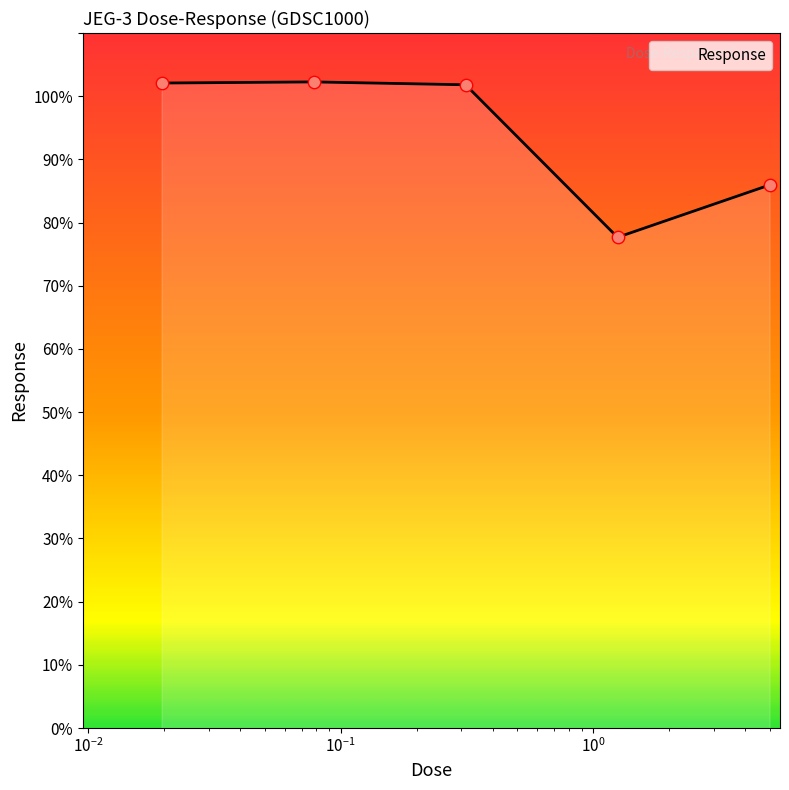

What is the change in value from 0.3125 to 5.0?

-15.9